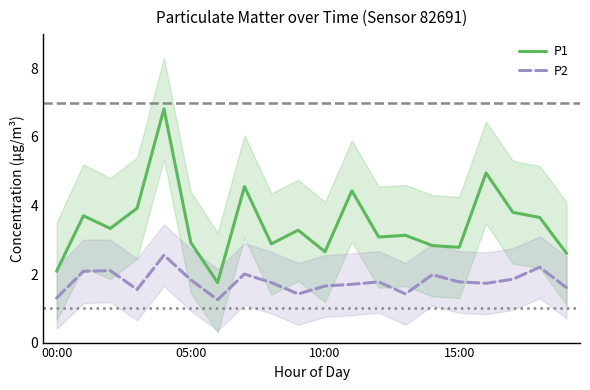

Reading left to right, what are all the values shown in this chart?

P1: 2.1	3.7	3.3	3.9	6.8	2.9	1.8	4.5	2.9	3.3	2.6	4.4	3.1	3.1	2.8	2.8	5.0	3.8	3.6	2.6
P2: 1.3	2.1	2.1	1.6	2.5	1.8	1.2	2.0	1.8	1.4	1.6	1.7	1.8	1.4	2.0	1.8	1.7	1.9	2.2	1.6